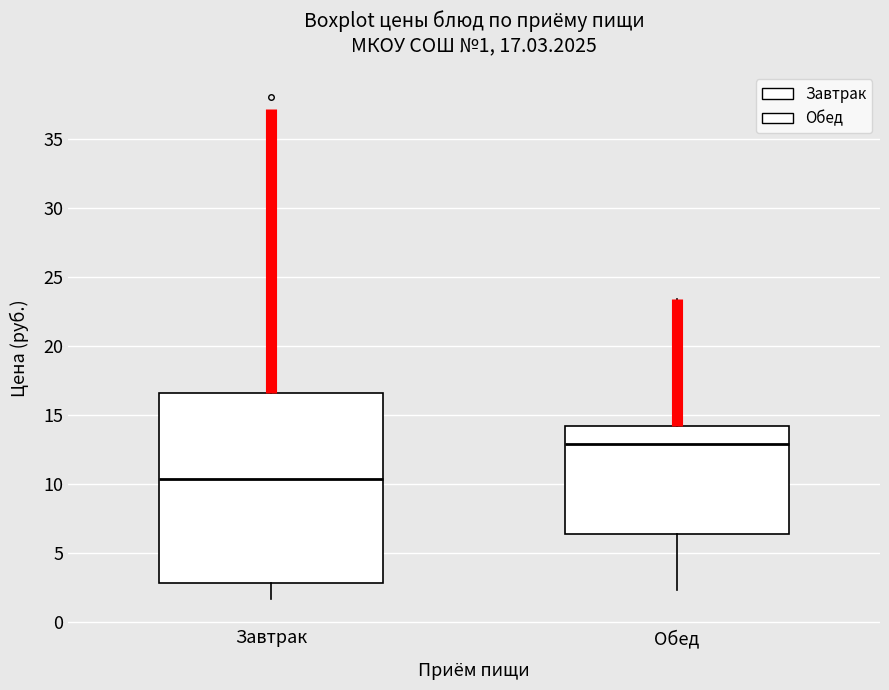

Comparing the boxes themselves (not the whiskers), which one is the tallest?

Завтрак